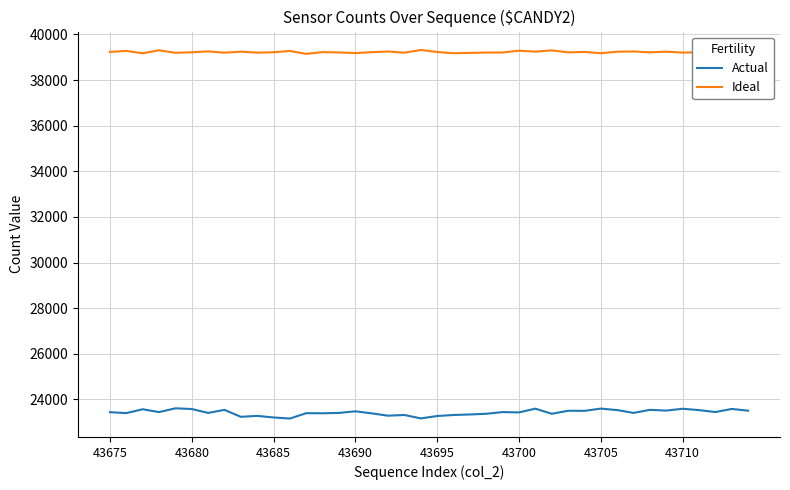

True or false: Actual and Ideal intersect in this chart.

False